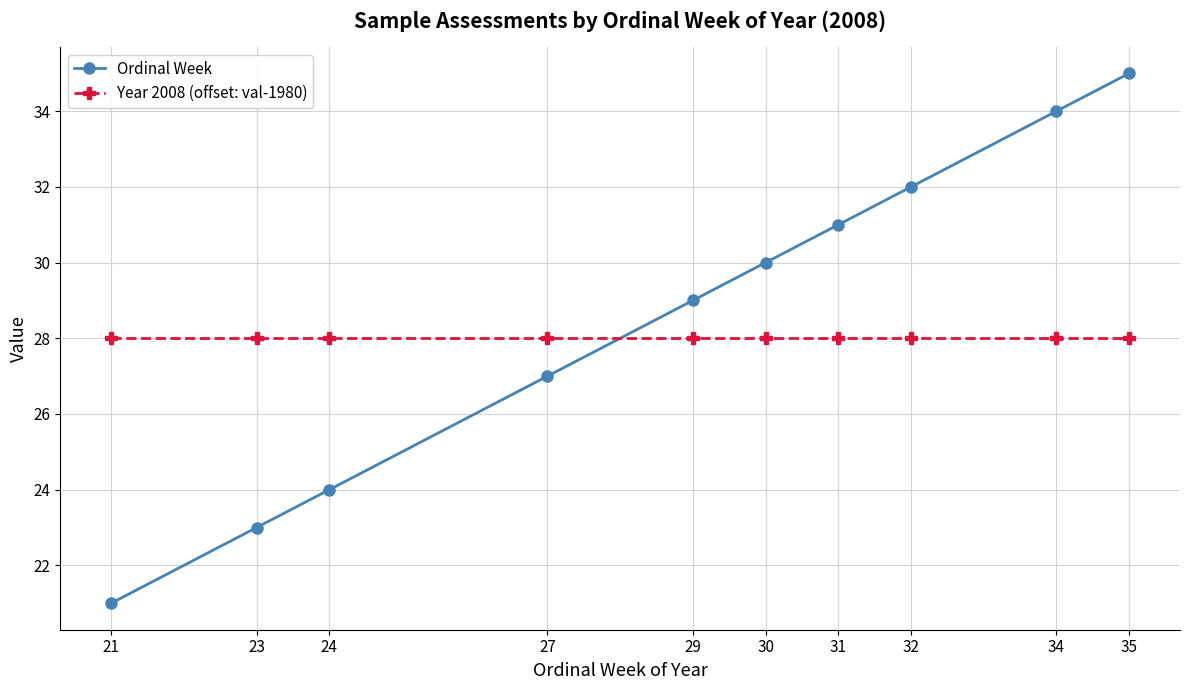

What is the average value of the Year 2008 (offset: val-1980) series?

28